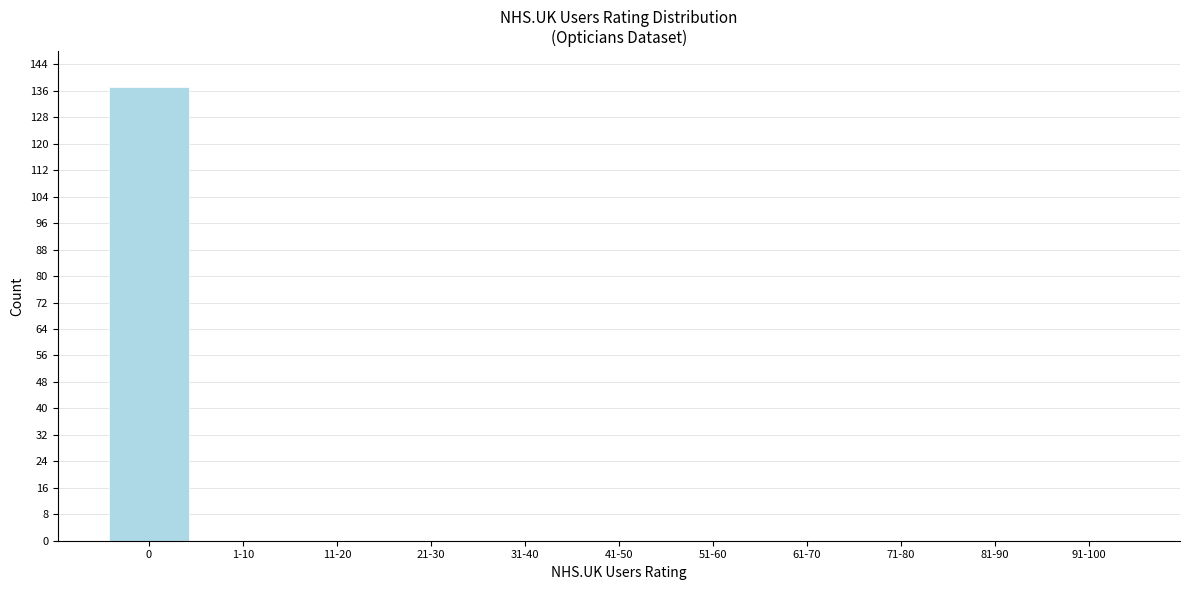

Reading left to right, what are all the values shown in this chart?

0=137	1-10=0	11-20=0	21-30=0	31-40=0	41-50=0	51-60=0	61-70=0	71-80=0	81-90=0	91-100=0